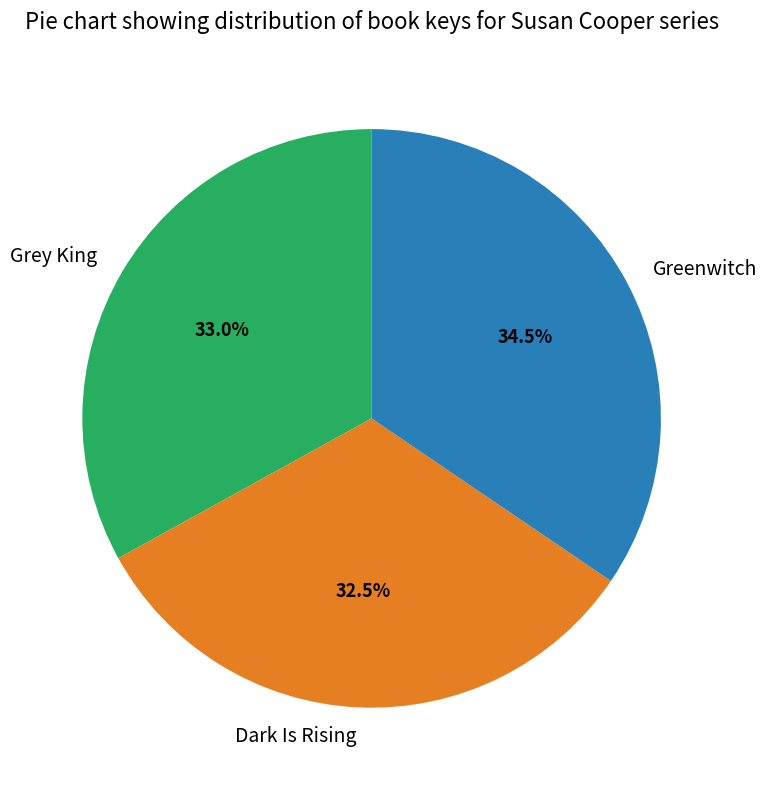

Which slice is the smallest?

Dark Is Rising